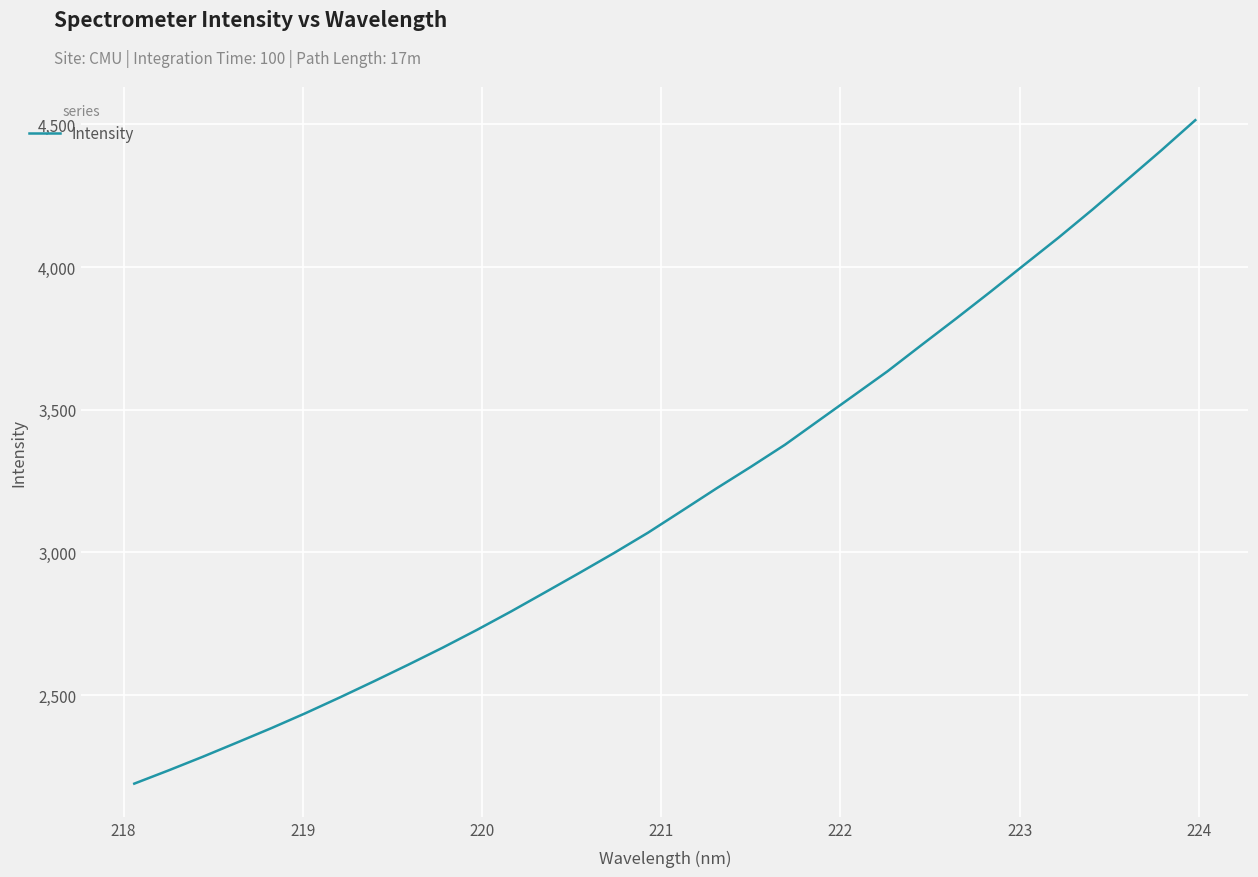

What is the difference between the maximum and minimum values?

2325.2